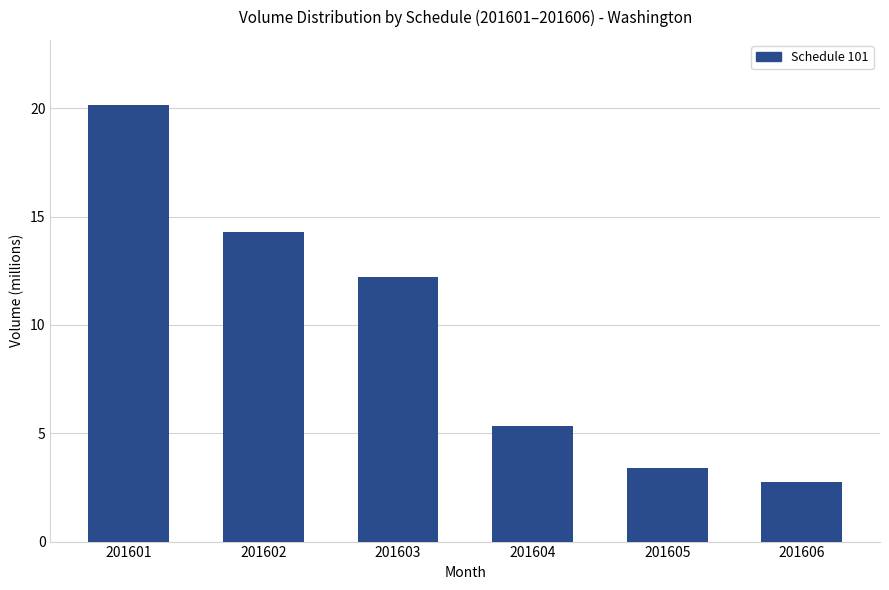

List the labels in order of value, smallest first.

201606, 201605, 201604, 201603, 201602, 201601